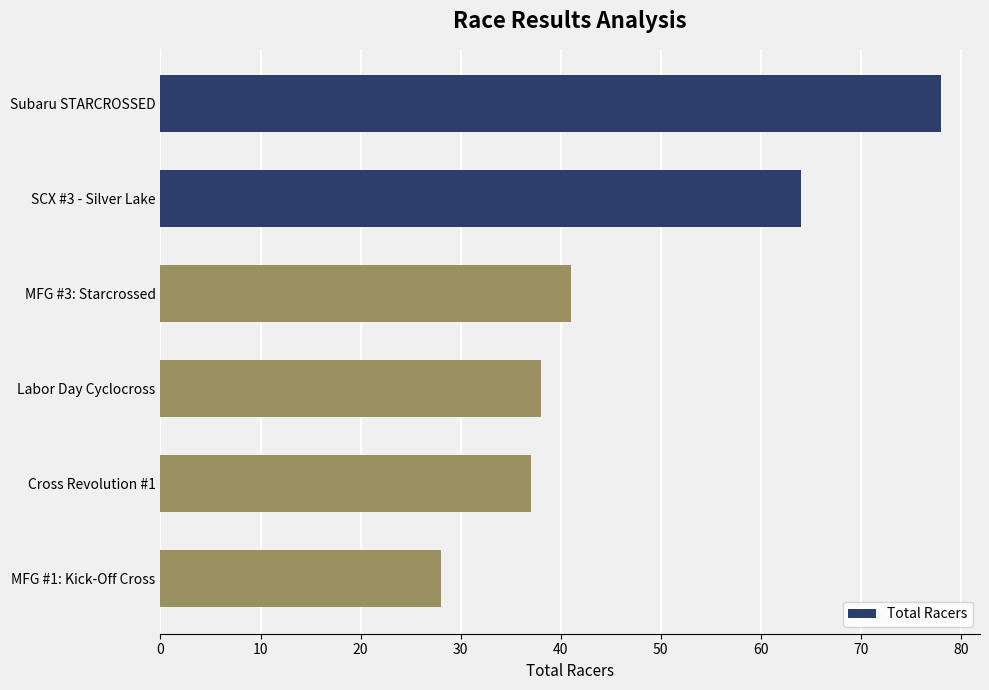

What is the maximum value shown in the chart?

78